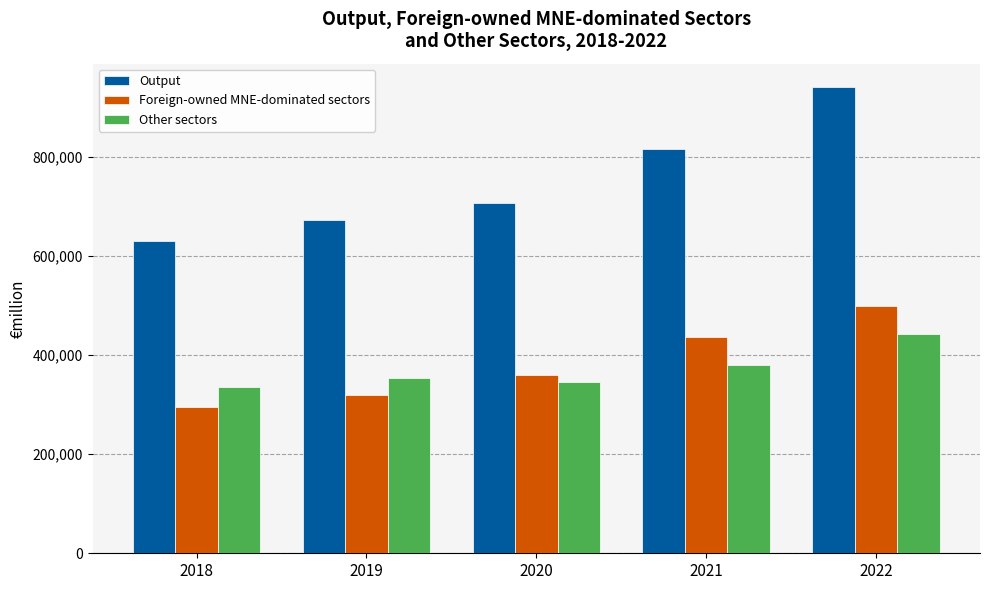

Rank the categories by Foreign-owned MNE-dominated sectors value from lowest to highest.

2018, 2019, 2020, 2021, 2022